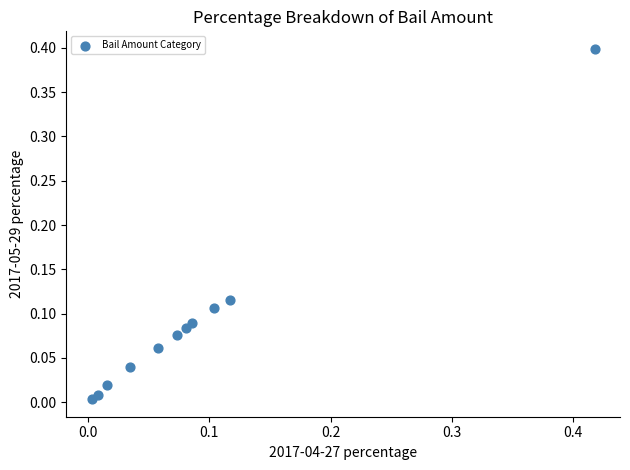

What is the range of X values (max minus min)?

0.4